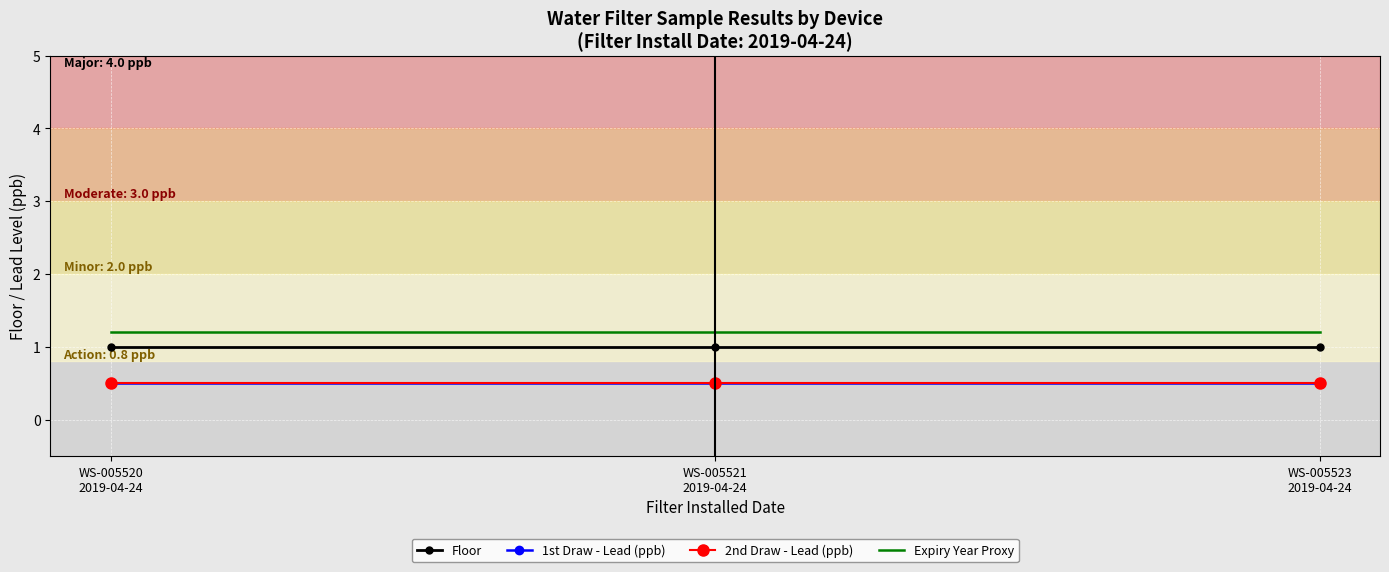

Reading left to right, list all the values displayed in this chart.

Floor: WS-005520
2019-04-24=1.0	WS-005521
2019-04-24=1.0	WS-005523
2019-04-24=1.0
1st Draw - Lead (ppb): WS-005520
2019-04-24=0.5	WS-005521
2019-04-24=0.5	WS-005523
2019-04-24=0.5
2nd Draw - Lead (ppb): WS-005520
2019-04-24=0.5	WS-005521
2019-04-24=0.5	WS-005523
2019-04-24=0.5
Expiry Year Proxy: WS-005520
2019-04-24=1.2	WS-005521
2019-04-24=1.2	WS-005523
2019-04-24=1.2